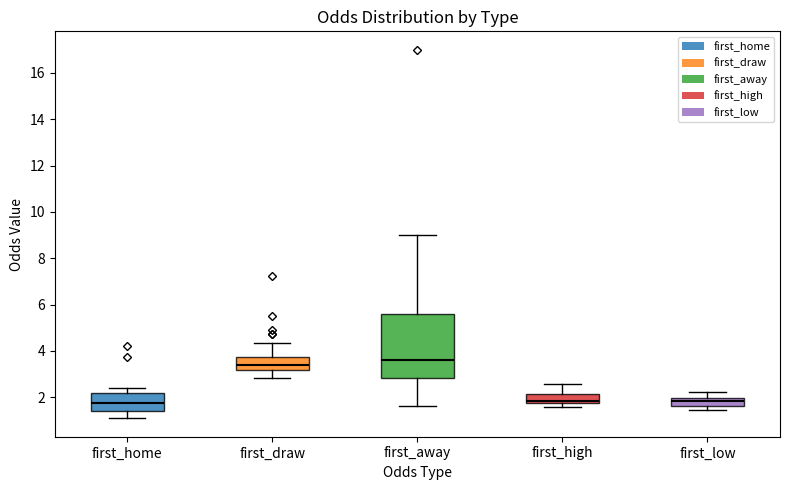

Where does the upper whisker of the box for first_low end on the y-axis? The values are not printed on the chart, so give them approximately, as read against the axis.

2.2